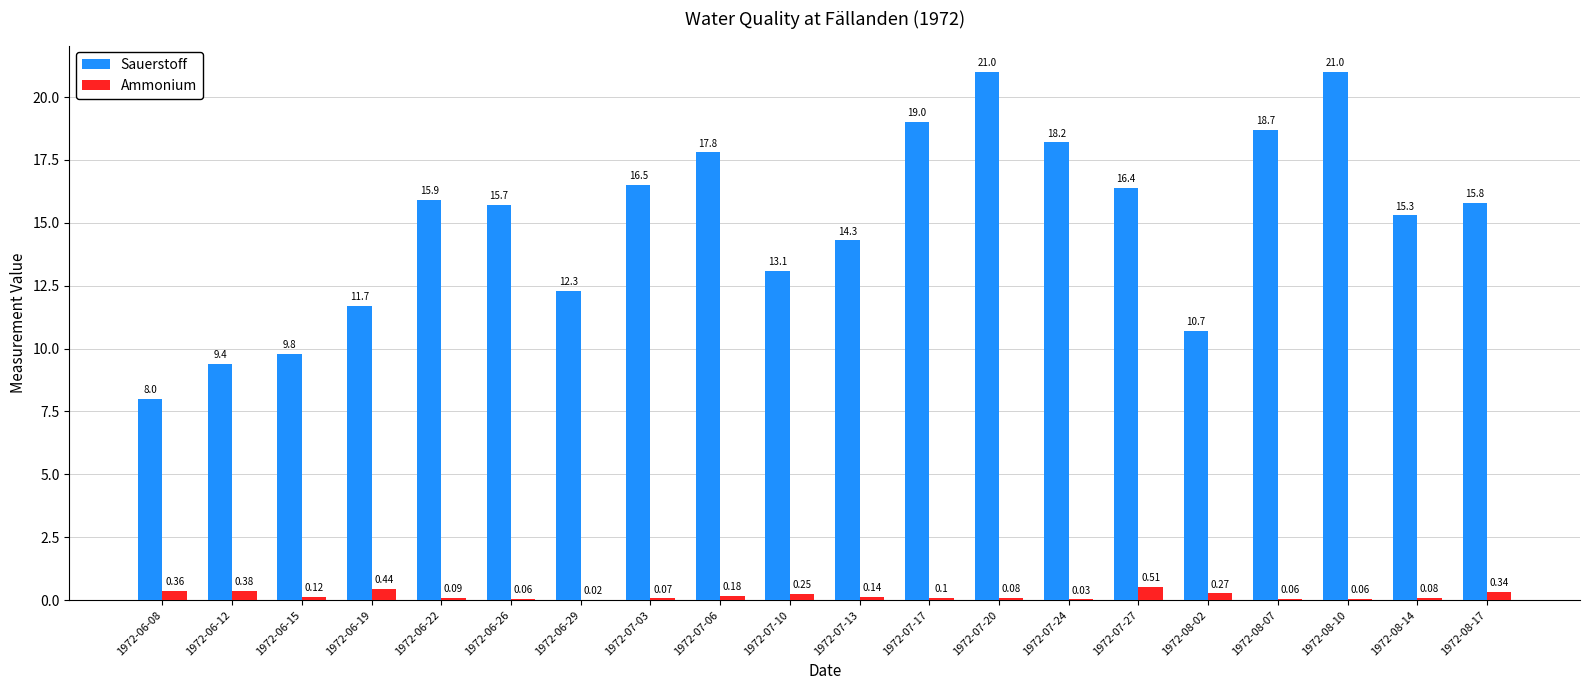

Between 1972-07-03 and 1972-07-17, which series saw the biggest shift?

Sauerstoff